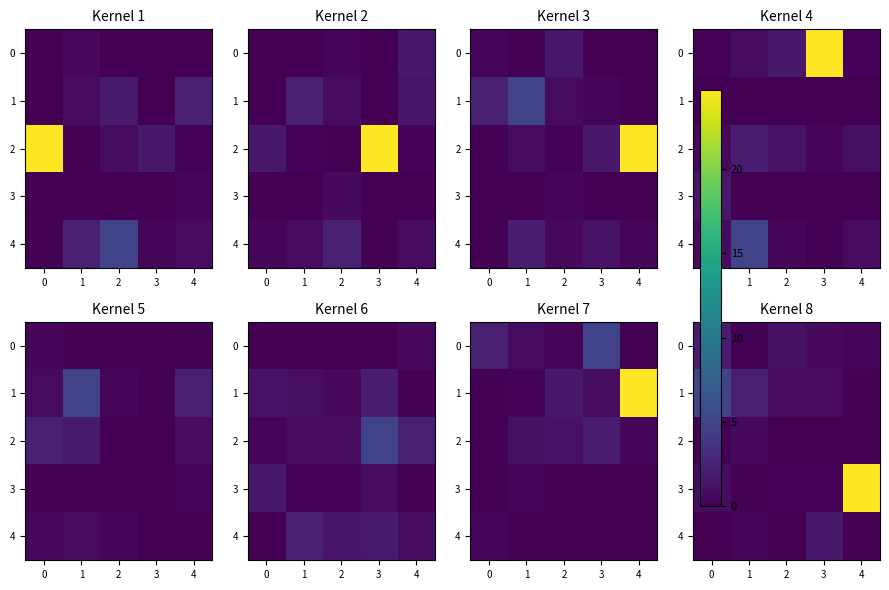

Is it true that 0 equals 0.4 at 4?

True